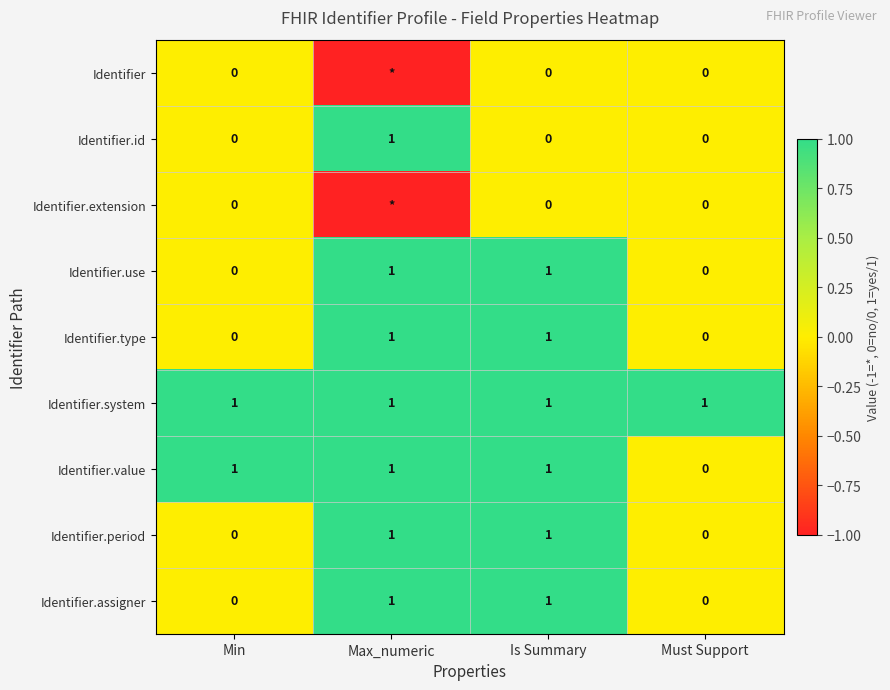

Which series changed the most between Min and Must Support?

Identifier.value